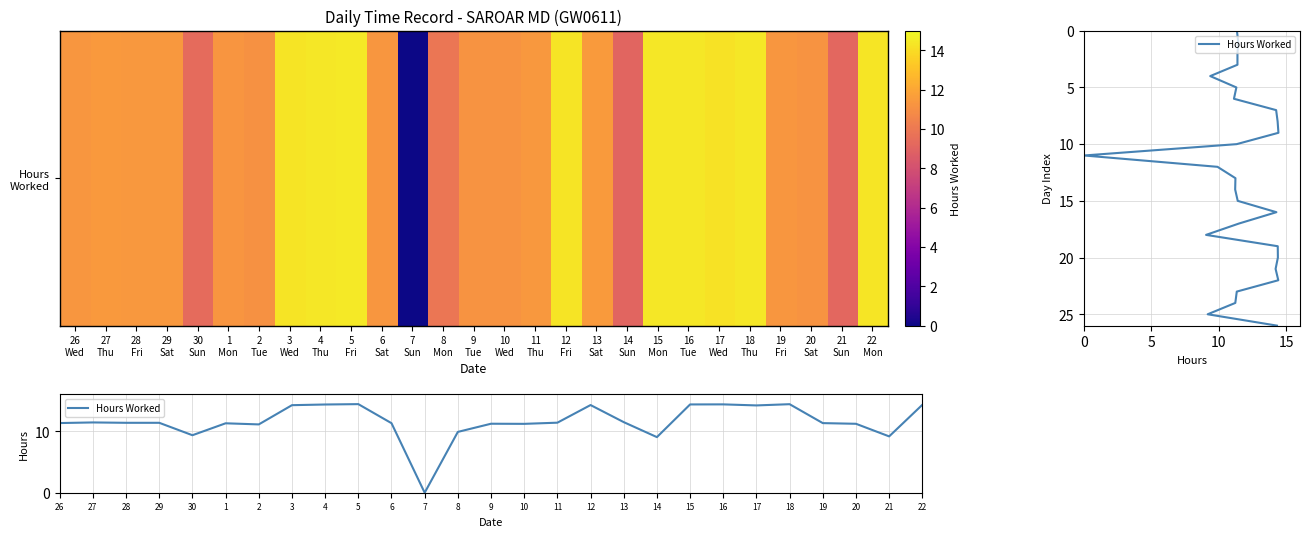

Which has a higher value, 1
Mon or 11
Thu?

11
Thu